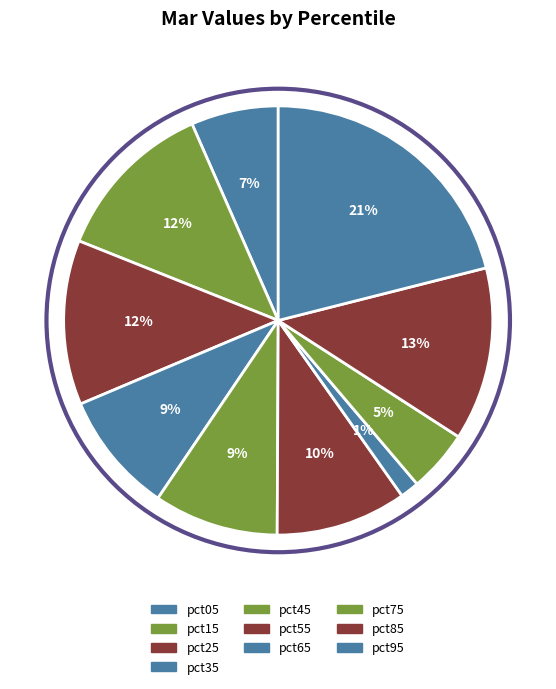

Does pct65 account for over 50% of the chart?

No